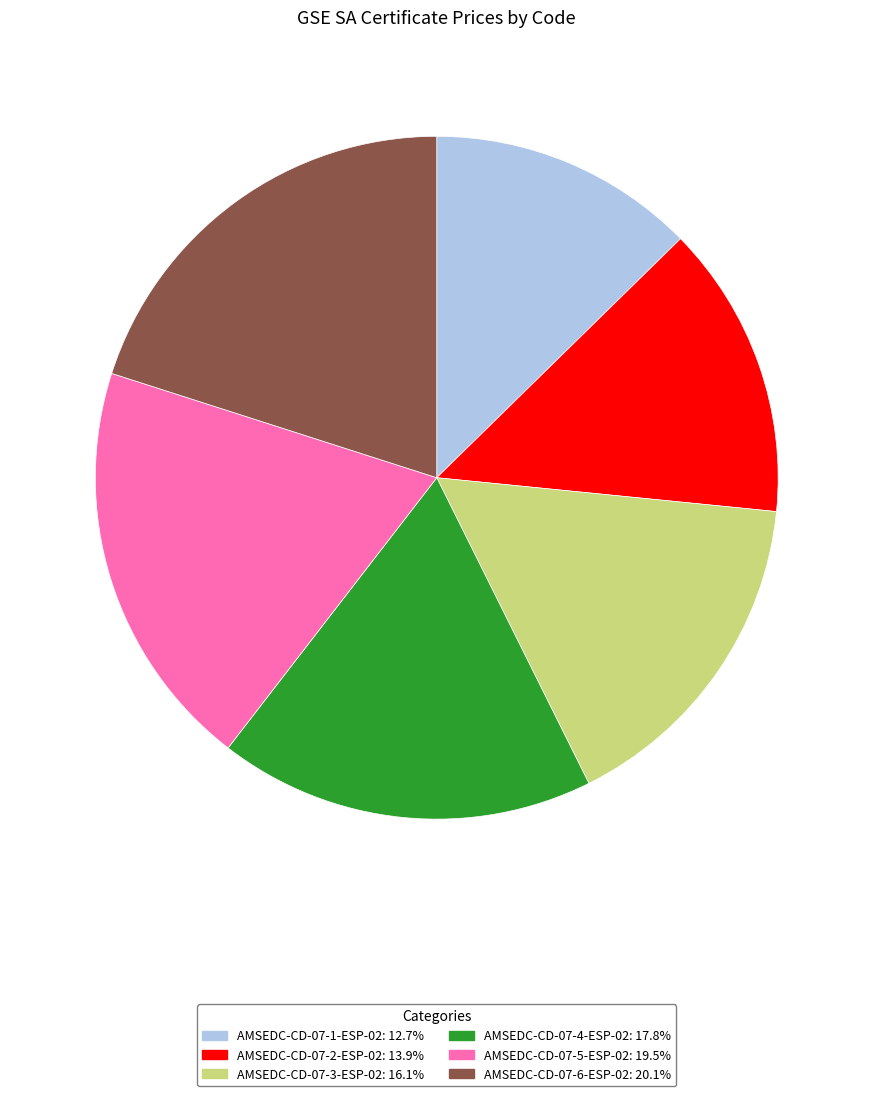

Does AMSEDC-CD-07-6-ESP-02 represent more than half of the total?

No